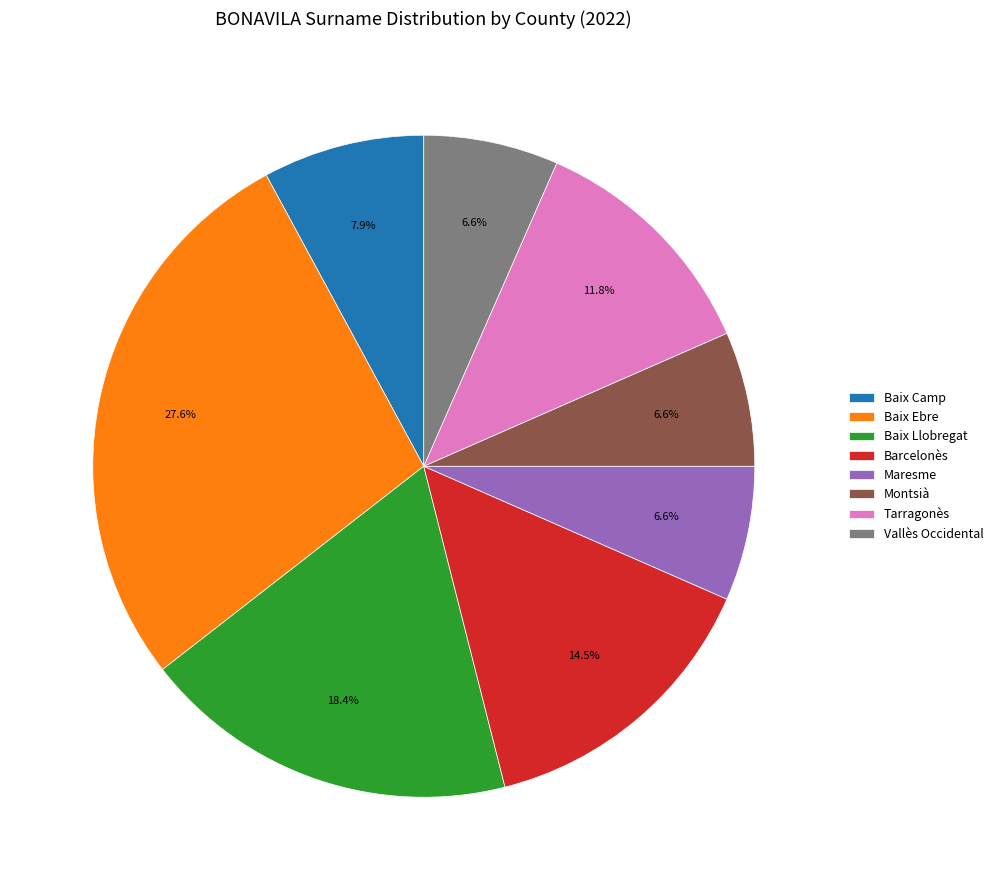

What percentage is the Montsià slice, to the nearest percent?

7%